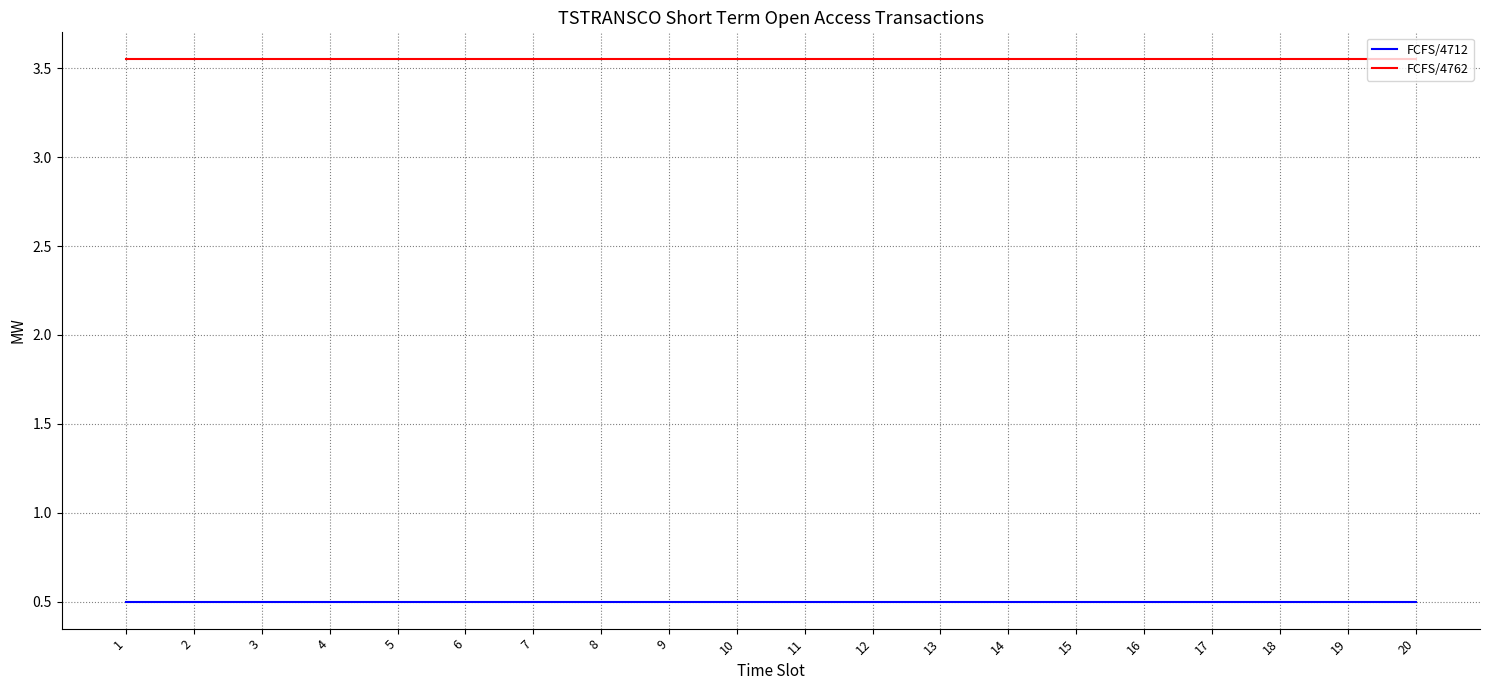

Which series has the largest total across all categories?

FCFS/4762